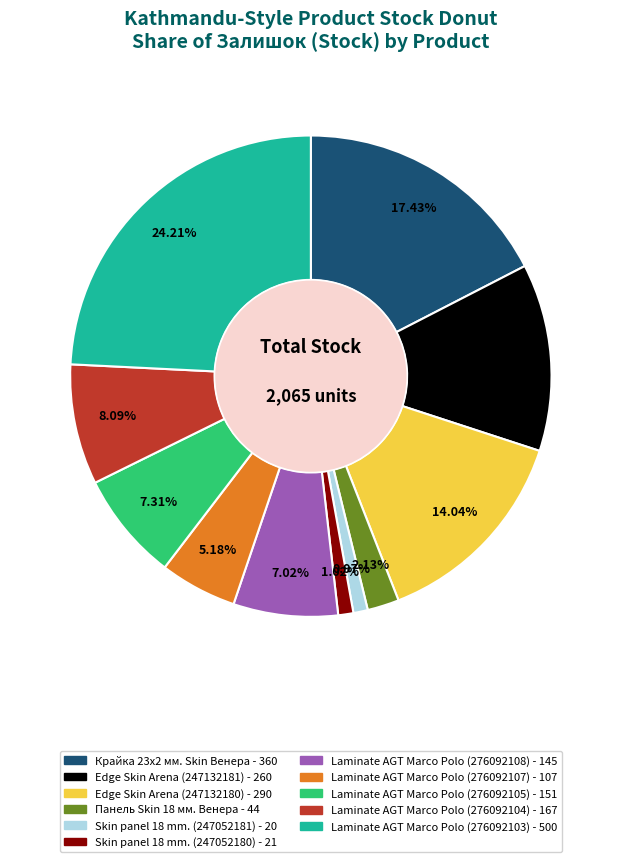

Combined, what portion of the pie is Крайка 23x2 мм. Skin Венера and Laminate AGT Marco Polo (276092107)?

22.6%